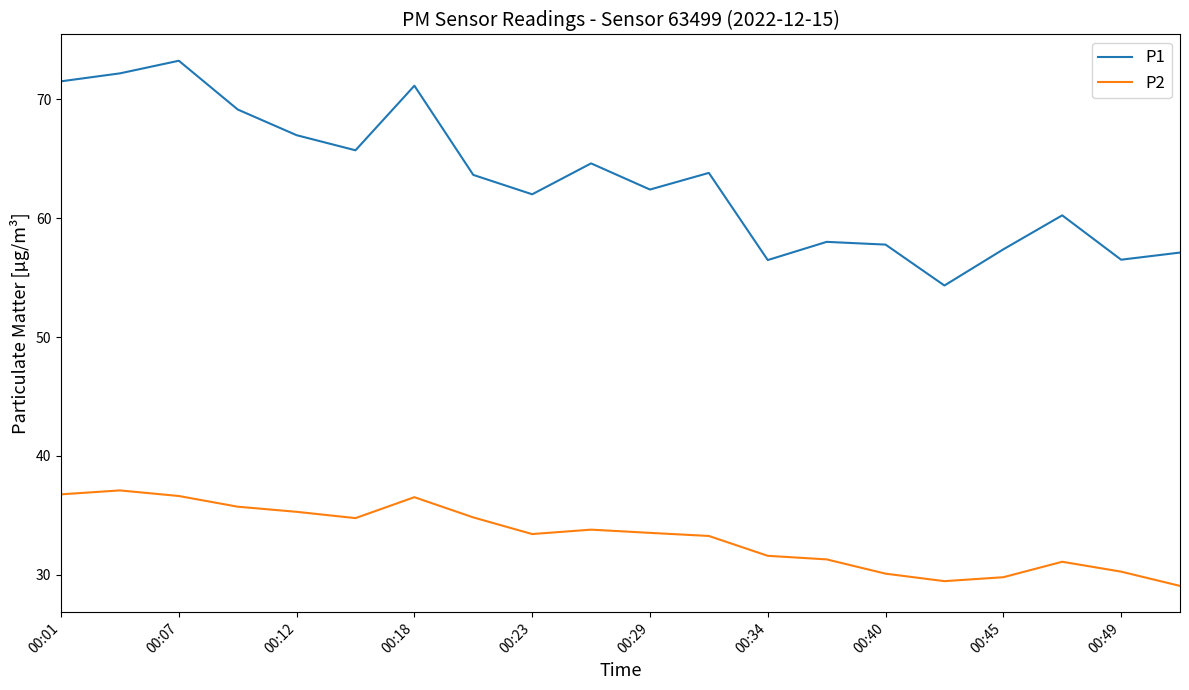

Which series has the largest range (max minus min)?

P1